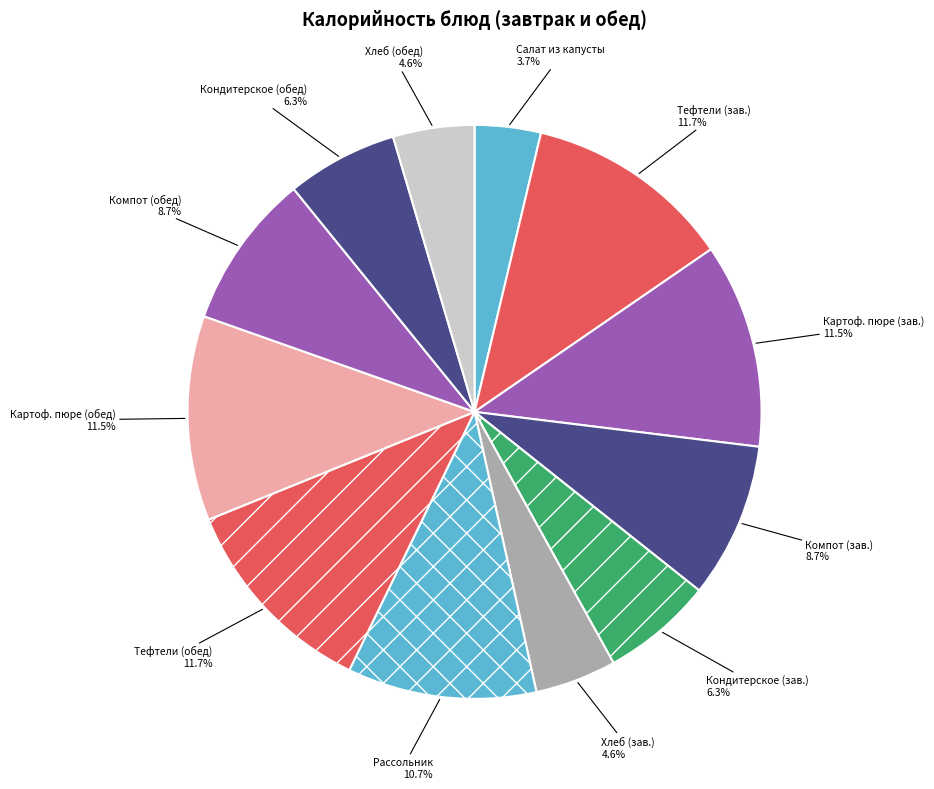

Count the number of slices in the pie.

12